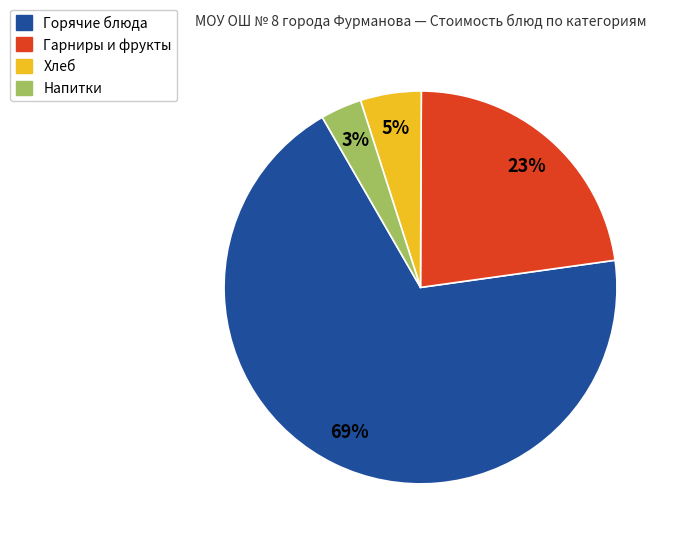

To the nearest percent, what is the average slice percentage?

25%